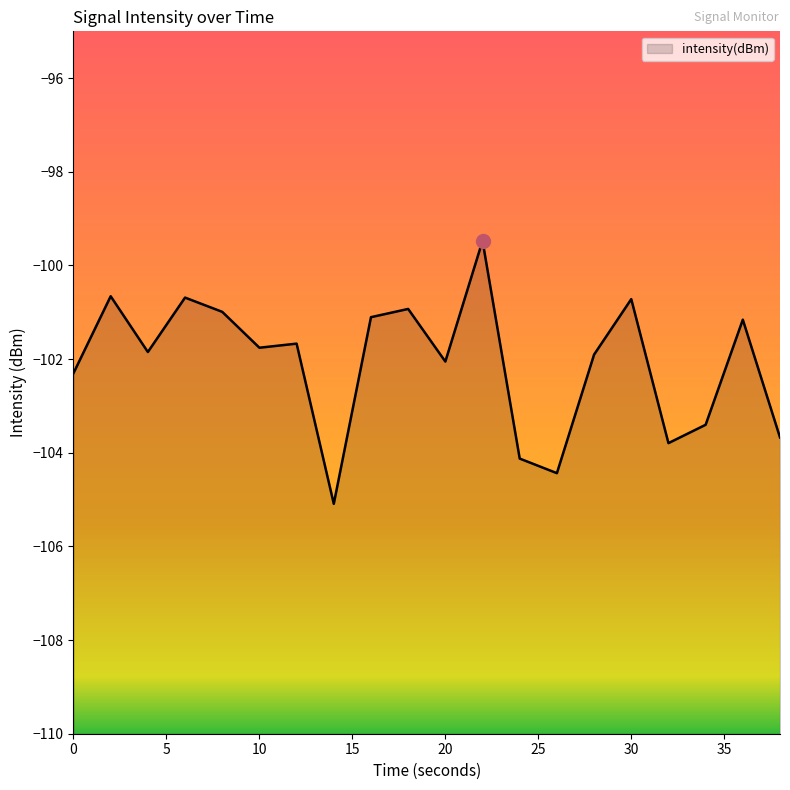

The chart shows a value of -137.4 at 6. True or false?

False